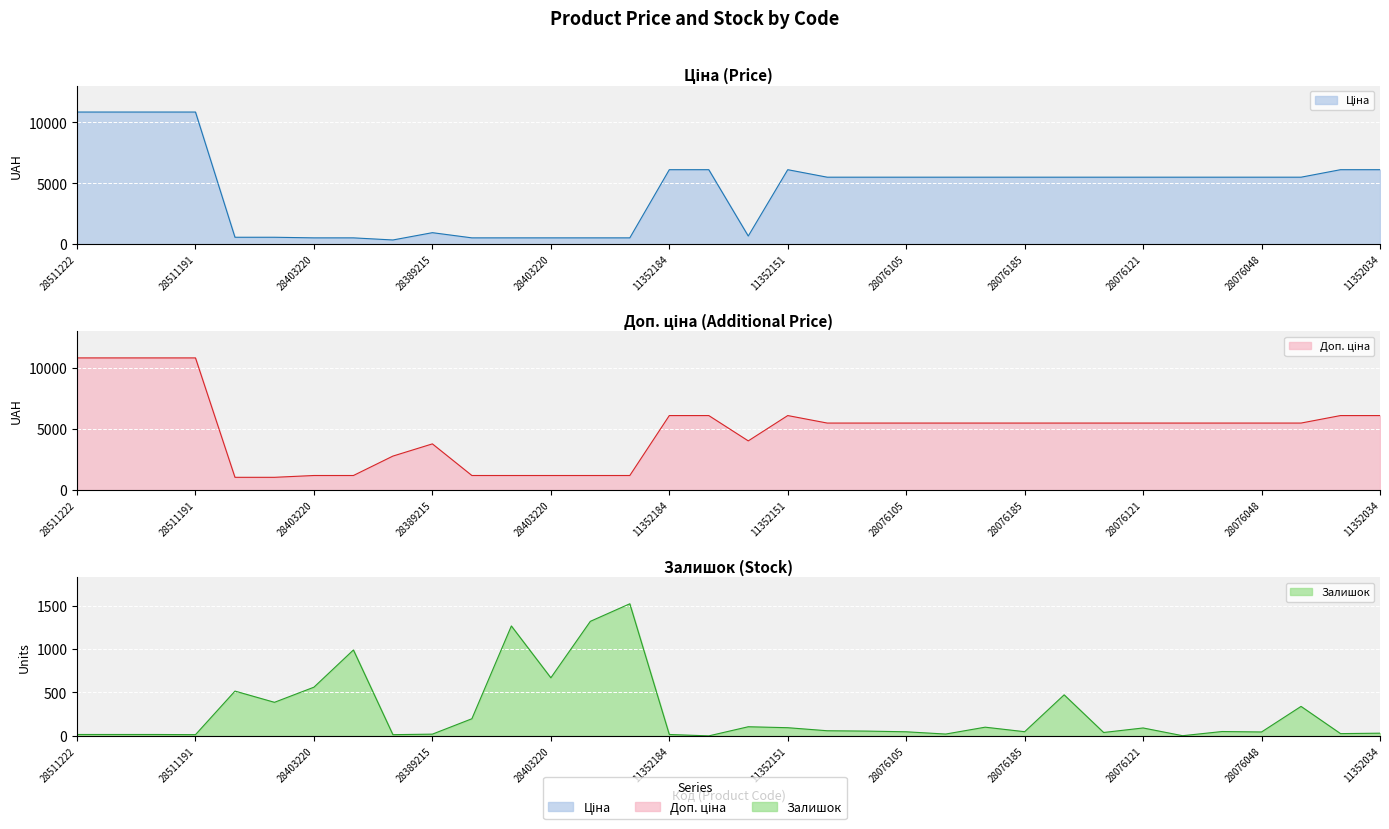

What is the label of the 8th point from the left?

284032203